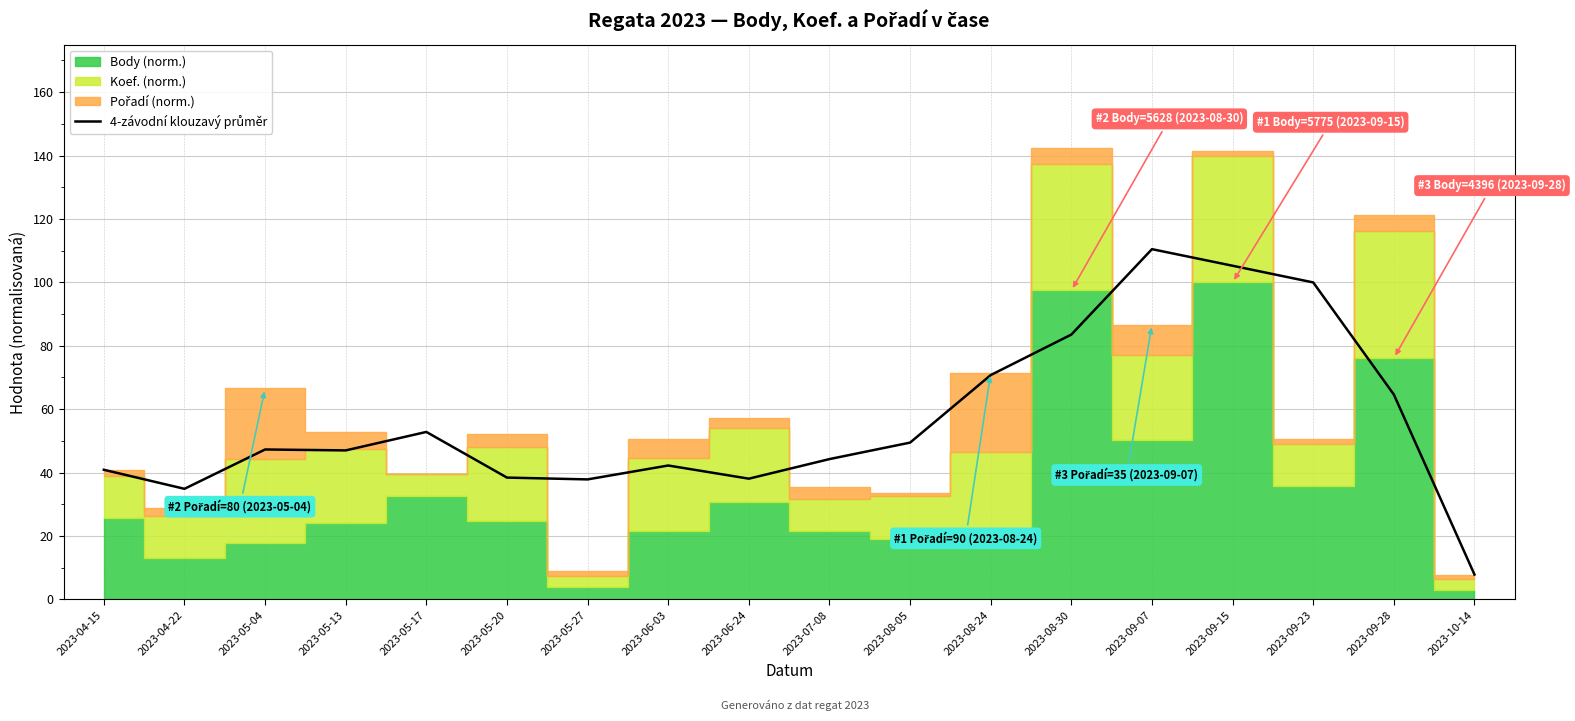

How many lines are shown in the chart?

1